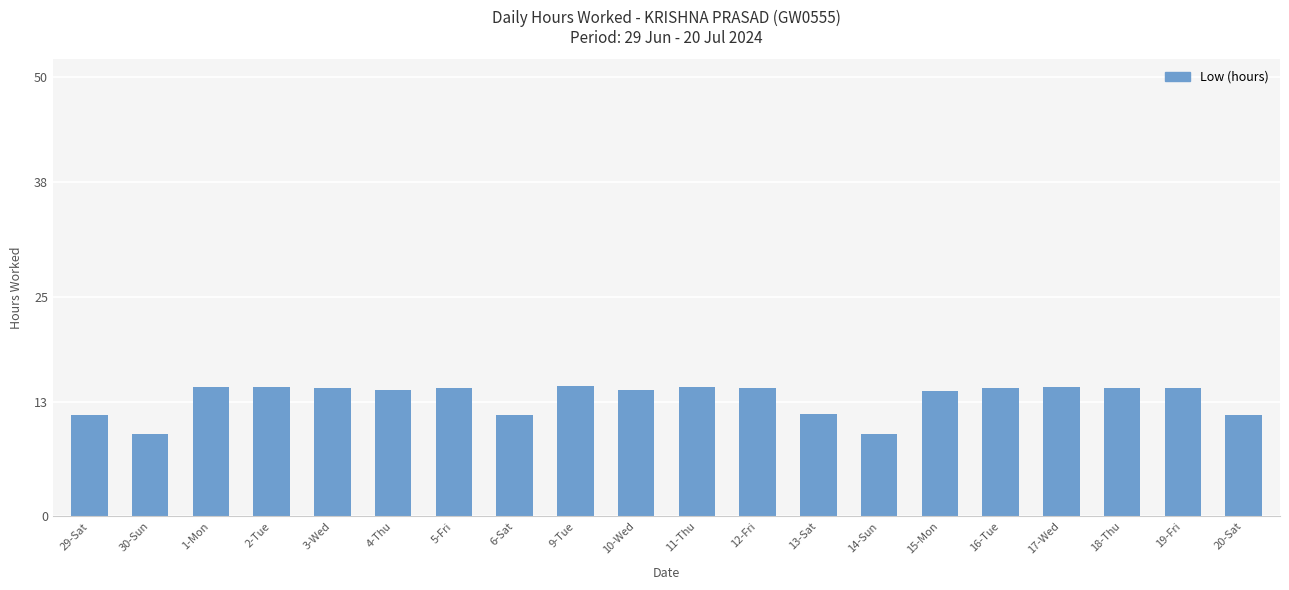

Approximately how many times larger is the value at 18-Thu compared to 16-Tue?

1.0